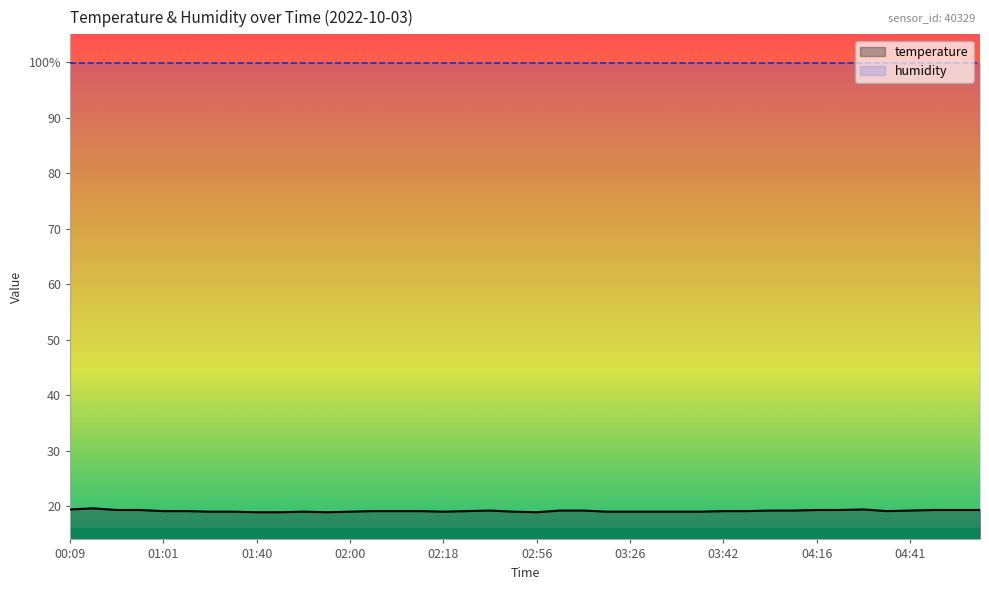

What is the difference between the maximum and minimum values in the temperature series?

0.7